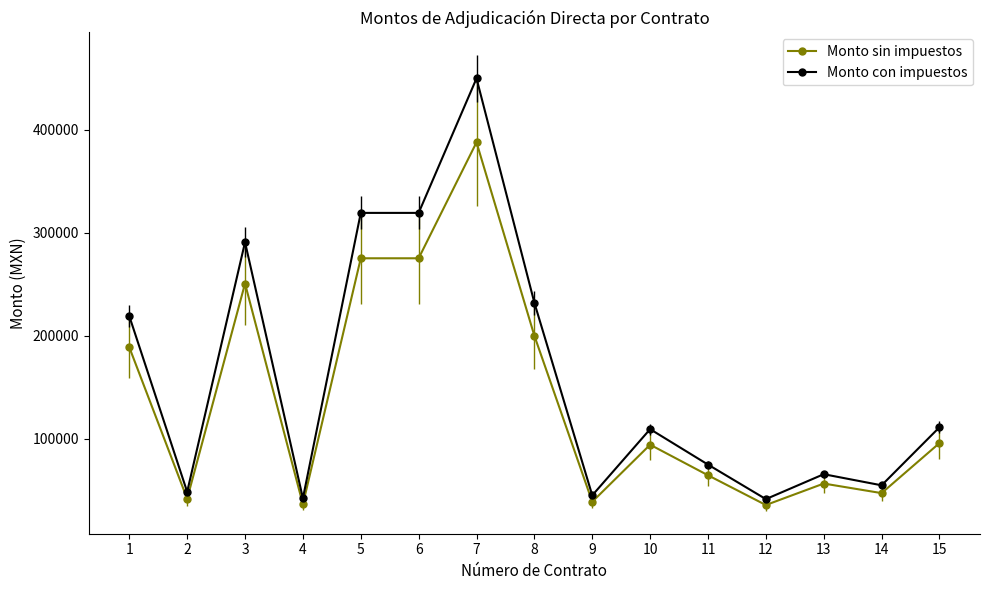

How many lines are shown in the chart?

2